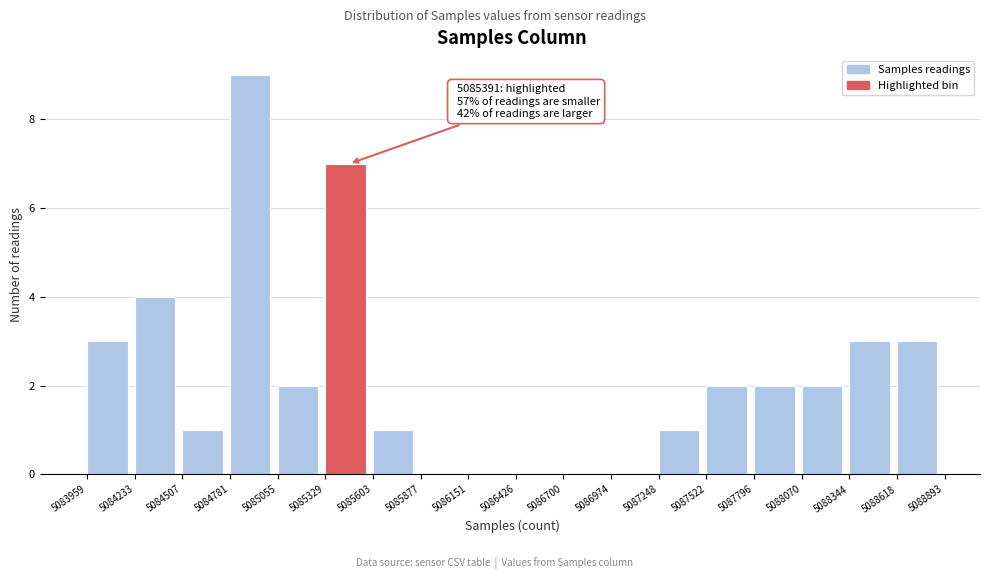

Over which range of the x-axis is the bar tallest?

5084781 to 5085055